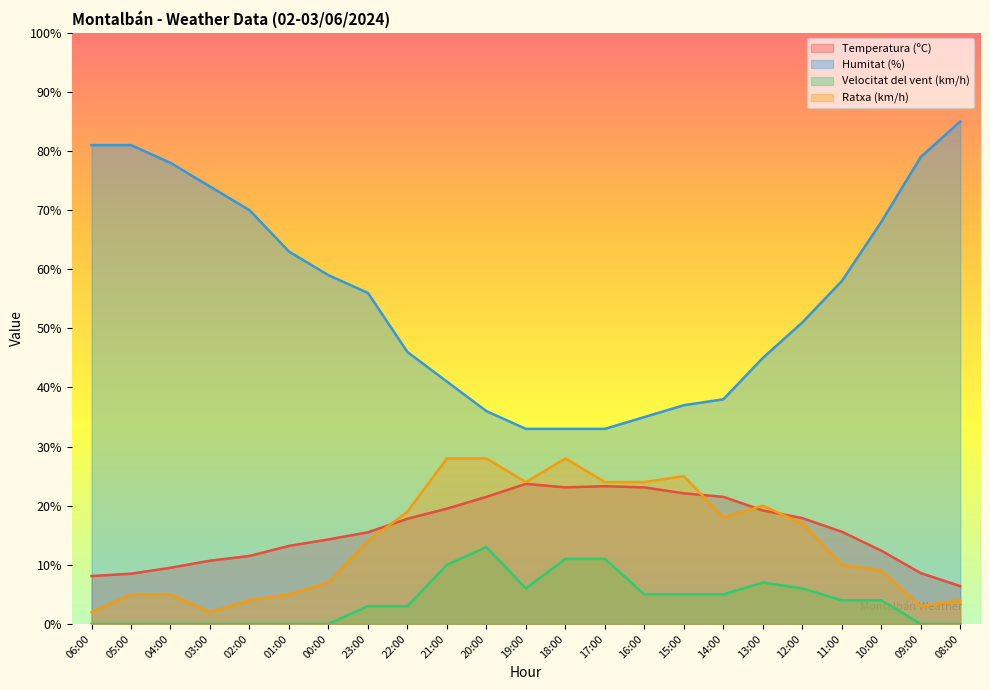

Which series changed the most between 06:00 and 23:00?

Humitat (%)